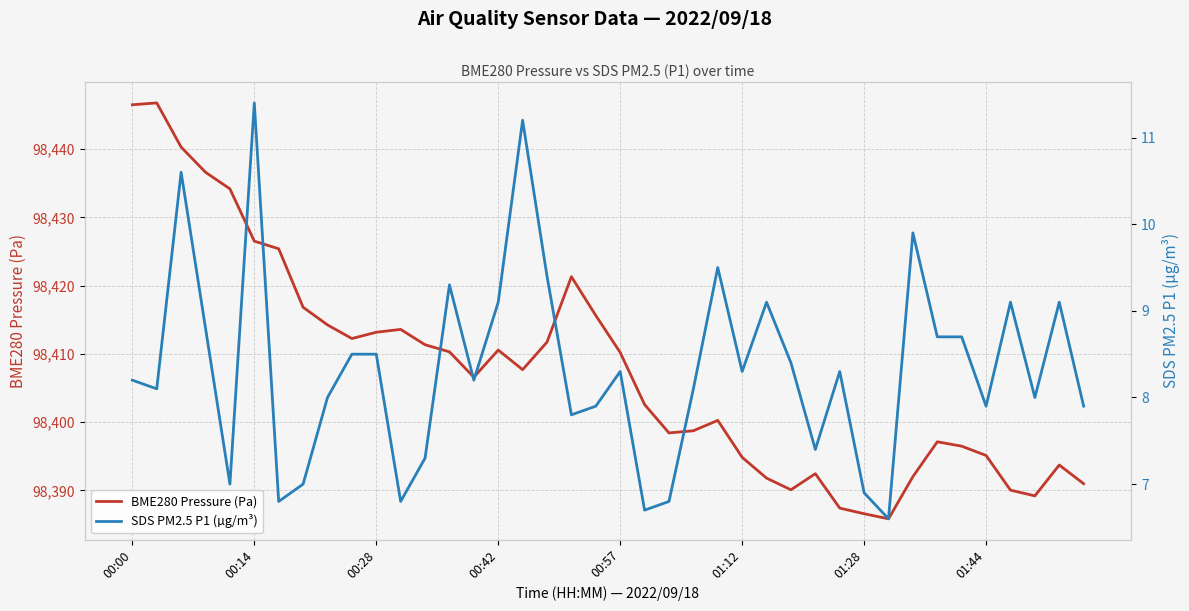

Rank the series at 00:00 from lowest to highest value.

SDS PM2.5 P1 (µg/m³), BME280 Pressure (Pa)